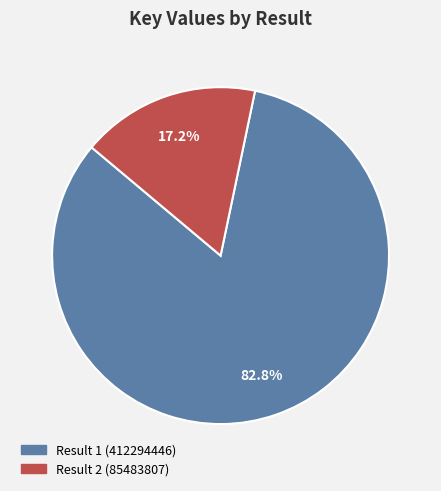

Approximately how many times larger is the value at Result 2 (85483807) compared to Result 1 (412294446)?

0.2